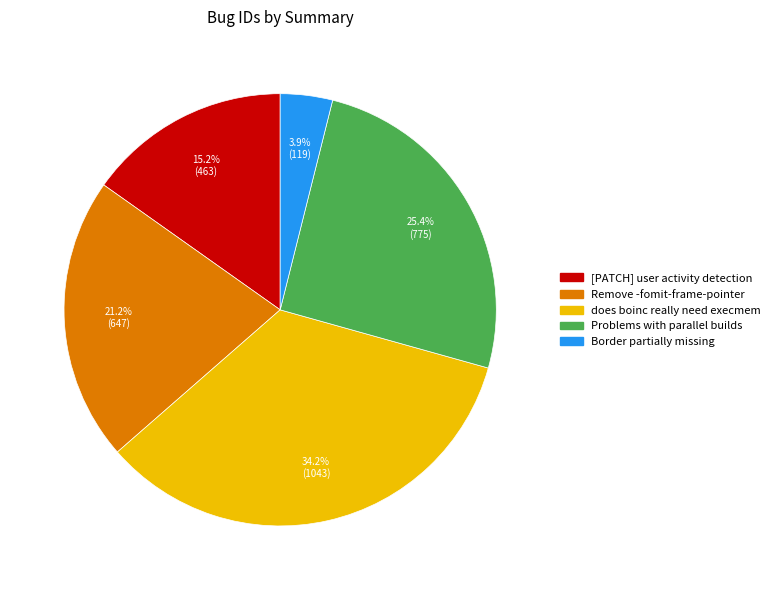

To the nearest percent, what is the difference between the largest and smallest slice percentages?

30%